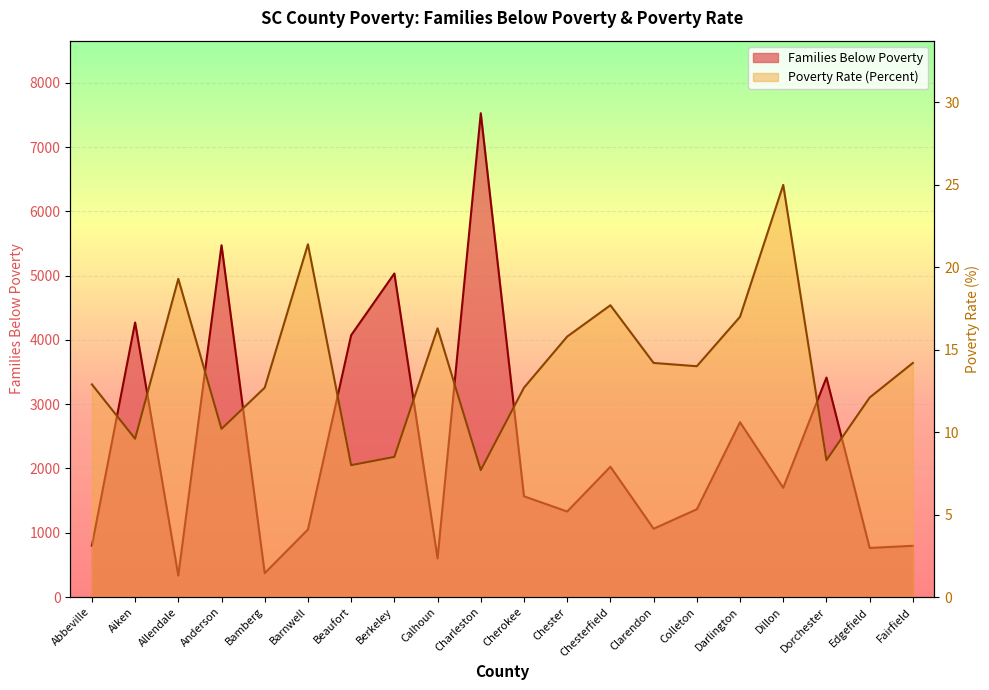

What are all the series names shown in the legend?

Families Below Poverty, Poverty Rate (Percent)